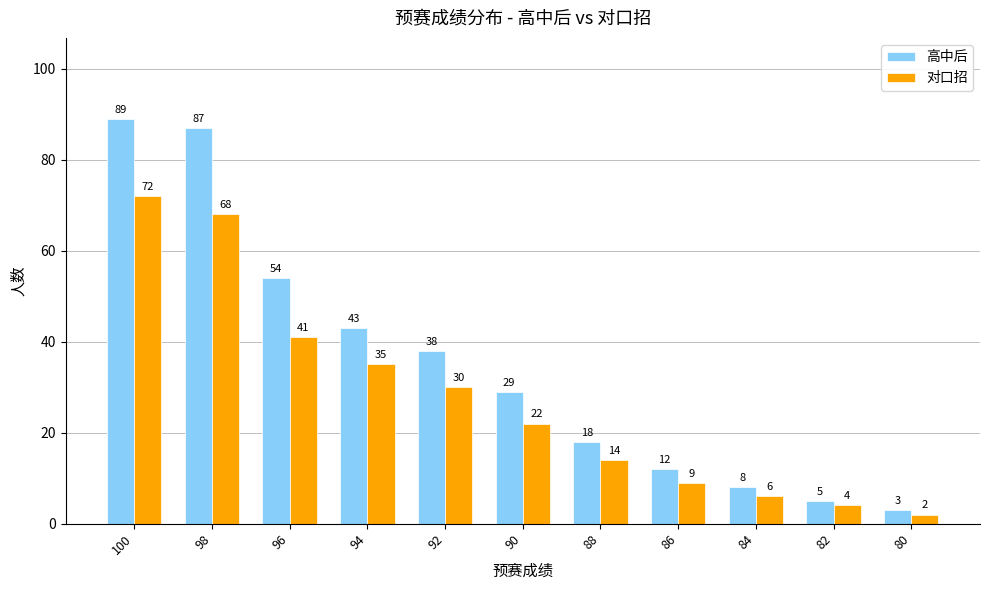

List the series in order of their peak value, highest first.

高中后, 对口招